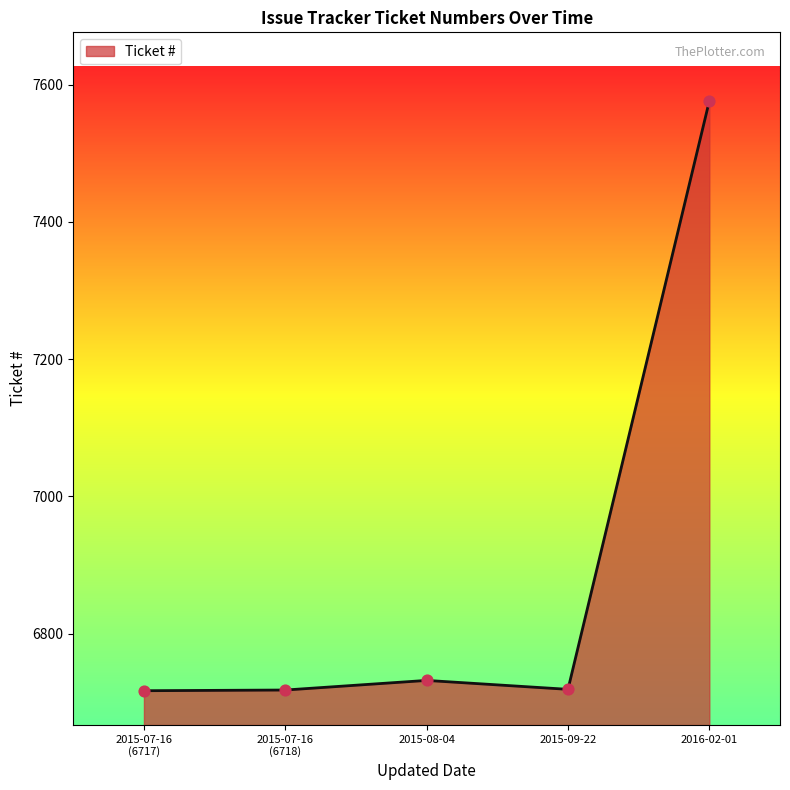

Between 2015-08-04 and 2016-02-01, which is larger?

2016-02-01